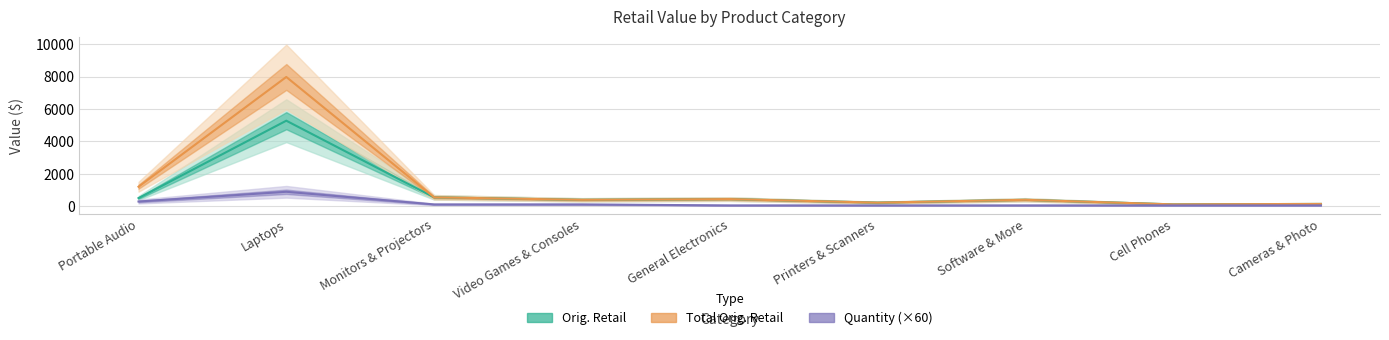

What position from the left is Printers & Scanners?

6